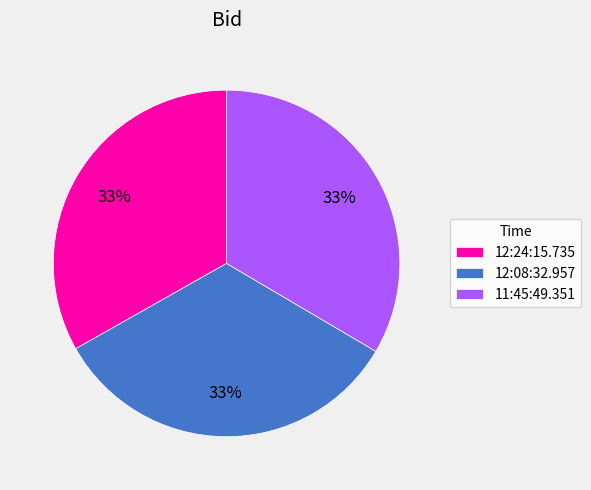

To the nearest percent, what portion does 12:24:15.735 represent?

33%